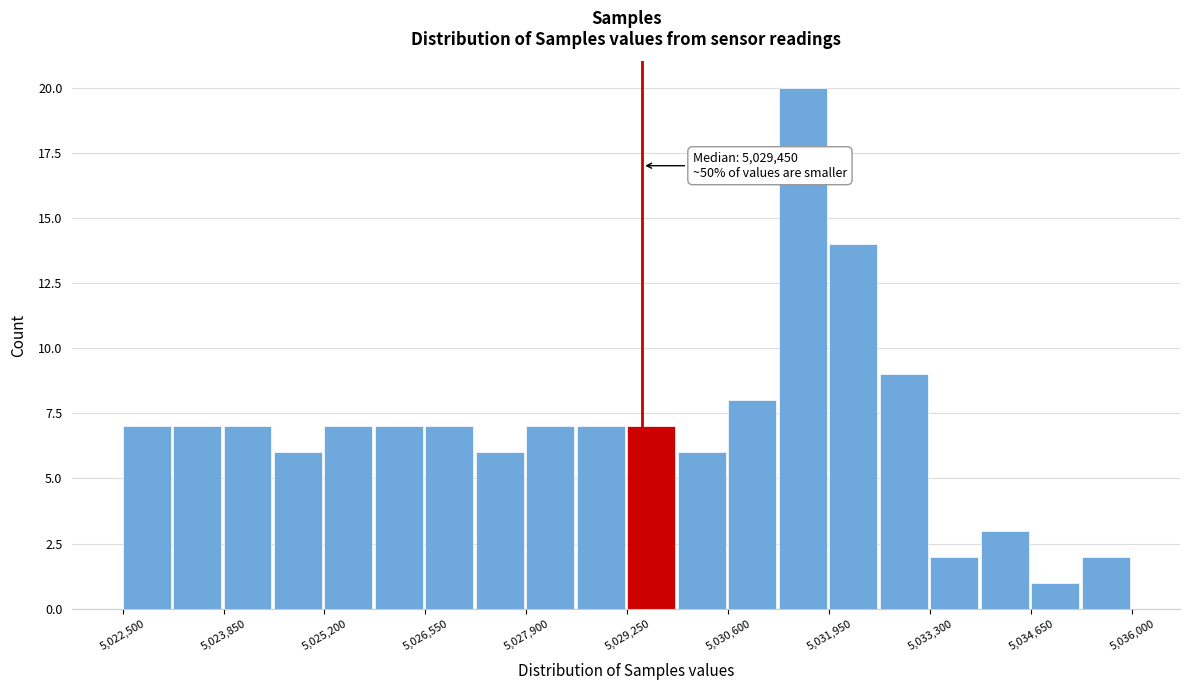

Read against the x-axis, roughly where is the centre of the tallest bar?

5031600